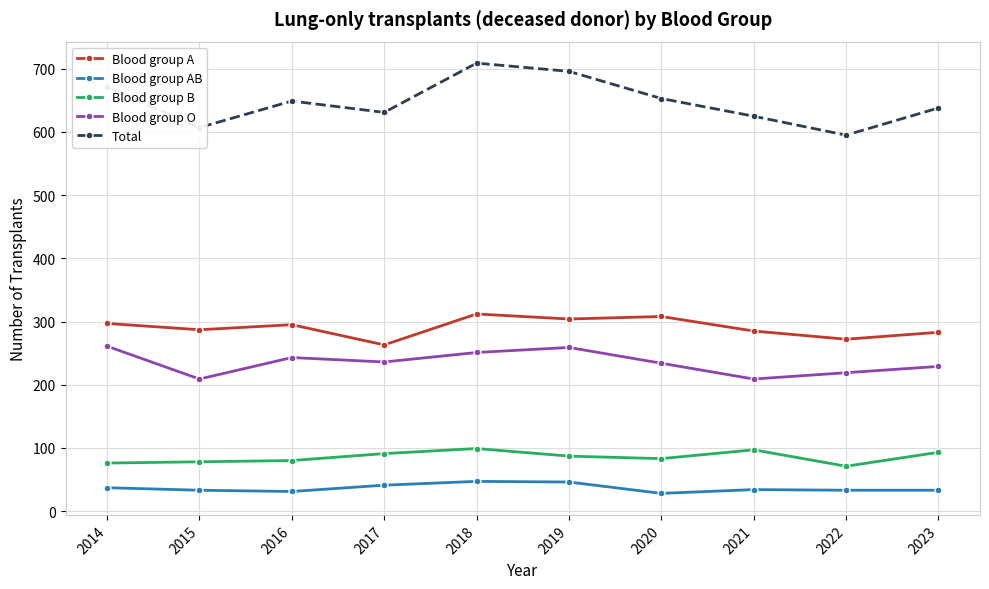

At 2019, list the series in order from largest to smallest.

Total, Blood group A, Blood group O, Blood group B, Blood group AB